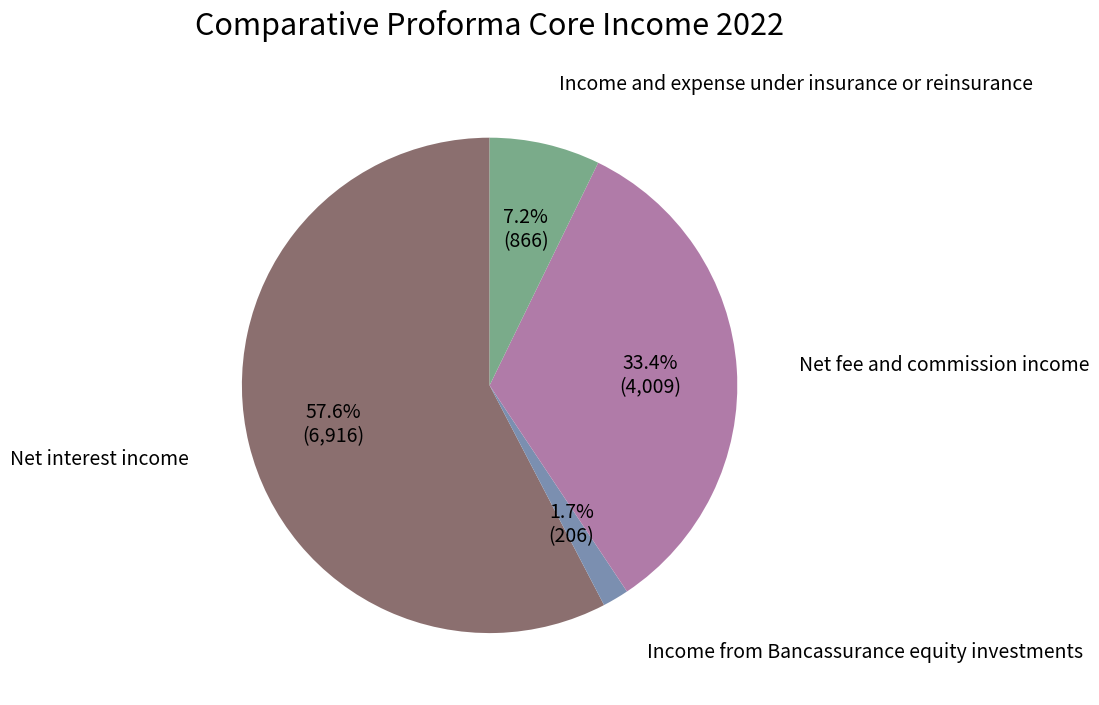

Does any single category account for the majority?

Yes